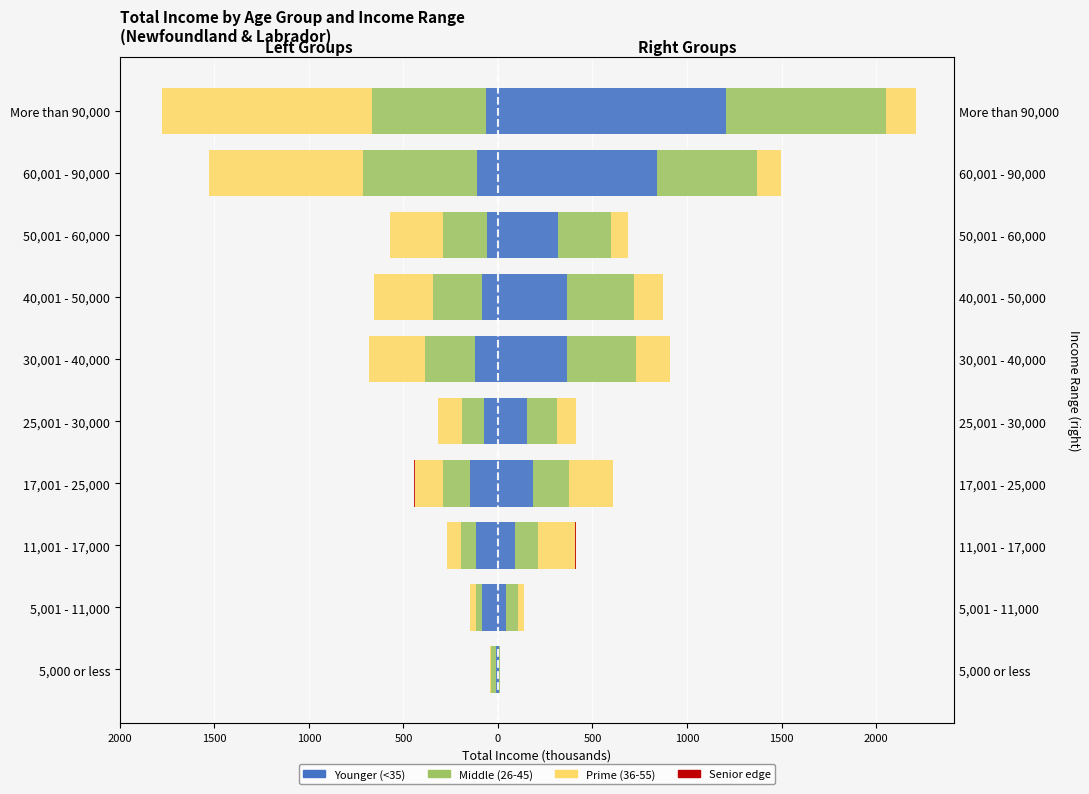

The Filers 16-25 series shows -26.5 at More than 90,000. True or false?

False